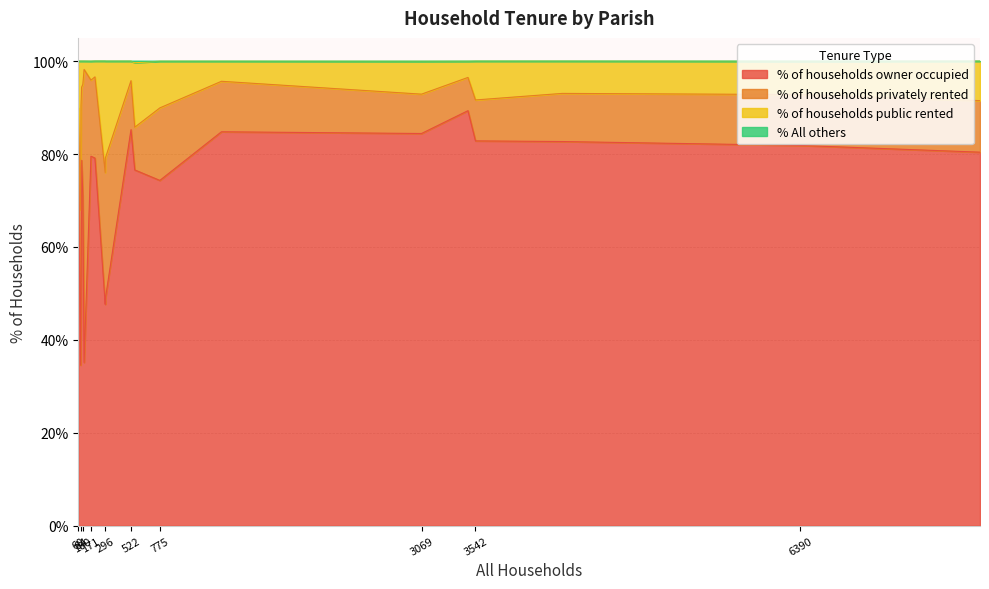

In % of households public rented, how many points are higher than both neighbors (excluding endpoints)?

6